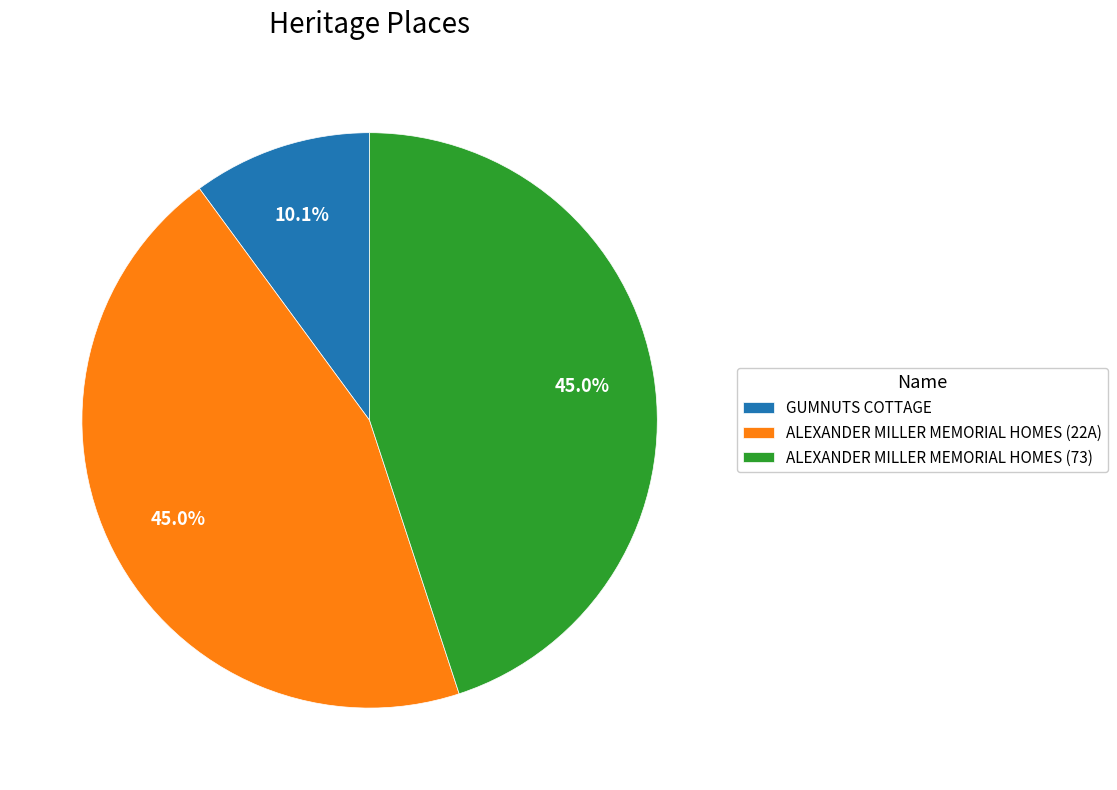

To the nearest percent, what portion does ALEXANDER MILLER MEMORIAL HOMES (73) represent?

45%